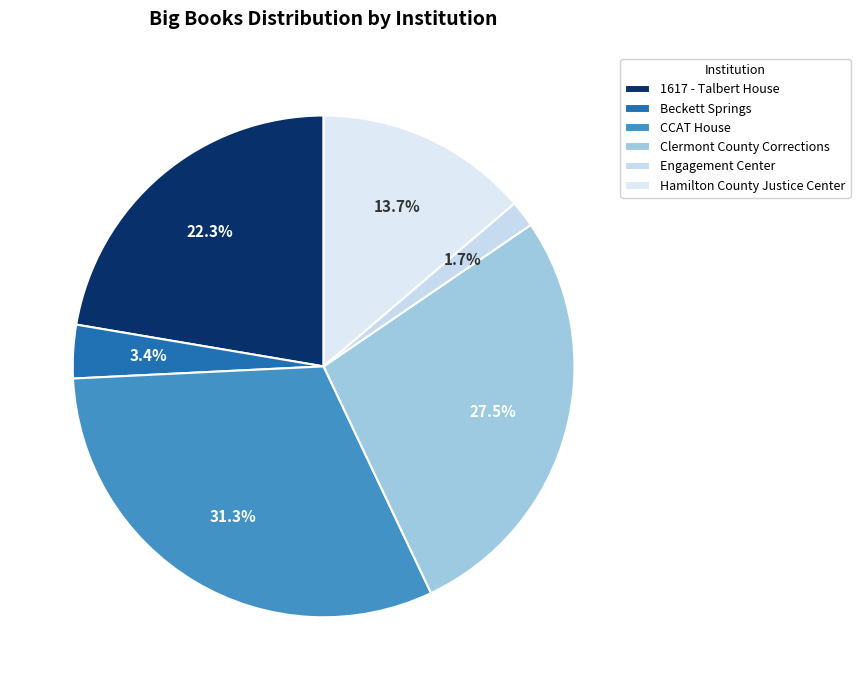

How many segments does this pie chart have?

6